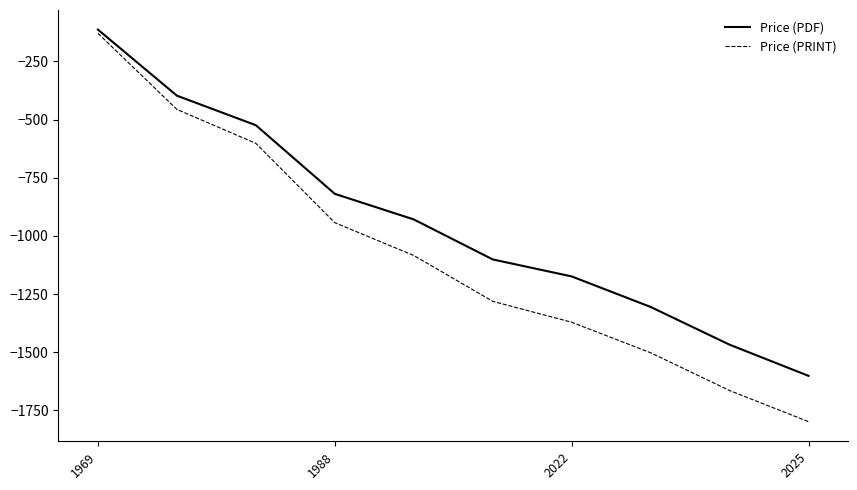

Does the chart display data point markers on the line(s)?

No